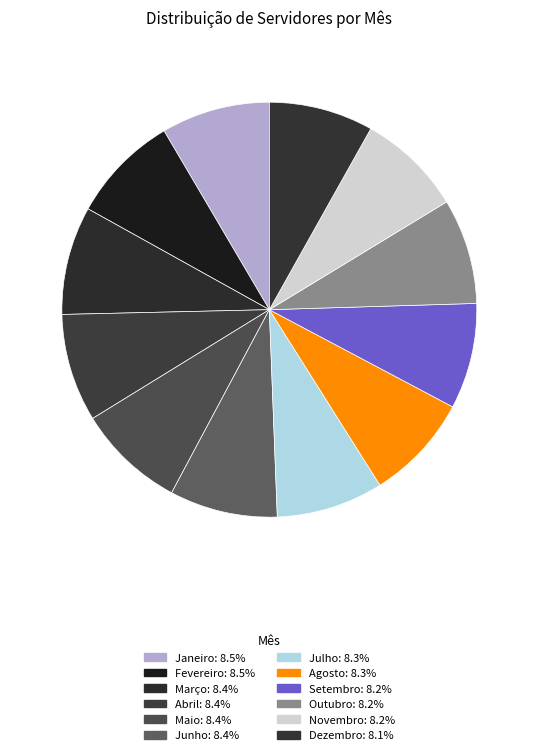

Does any single category account for the majority?

No